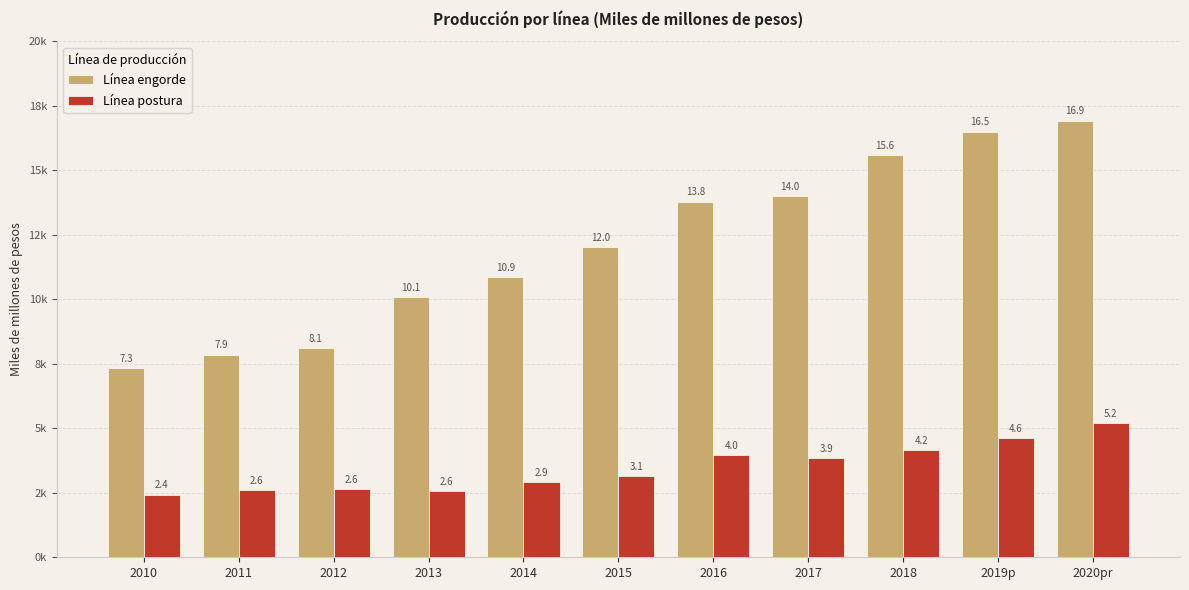

Which has a higher value, 2013 or 2015?

2015